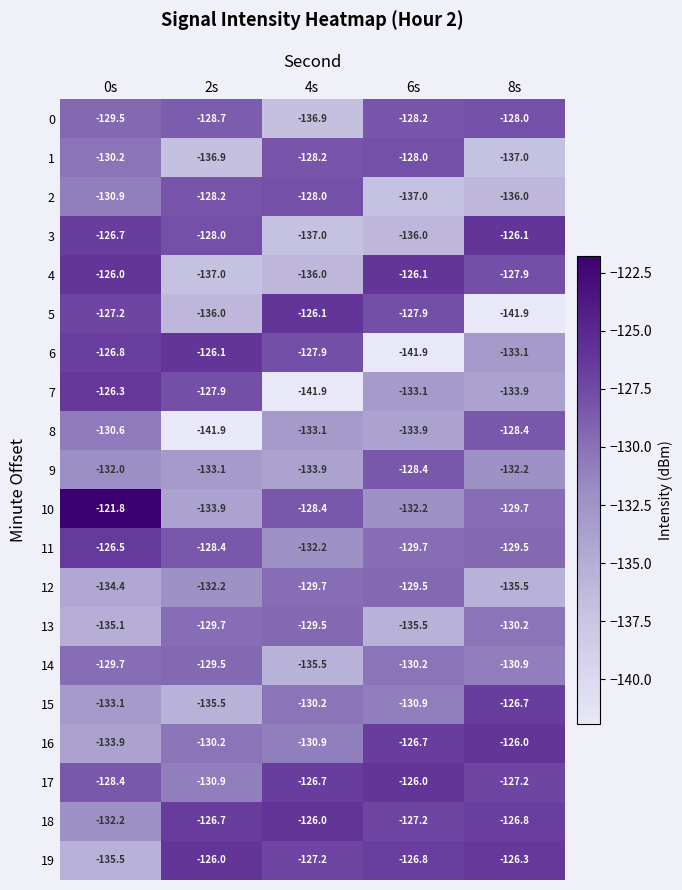

What is the difference between the 16 values at 8s and 6s?

0.7